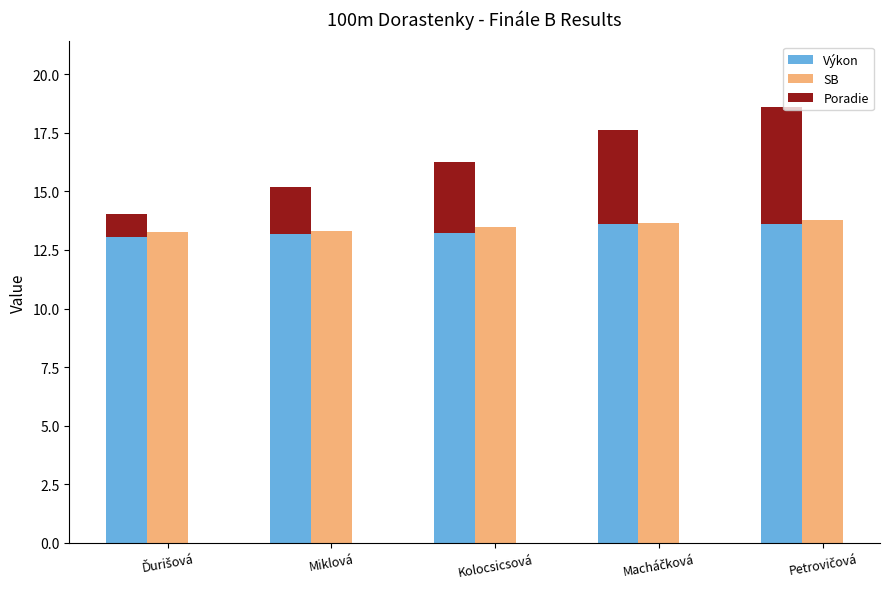

What is the spread (max minus min) of values at Macháčková?

9.7